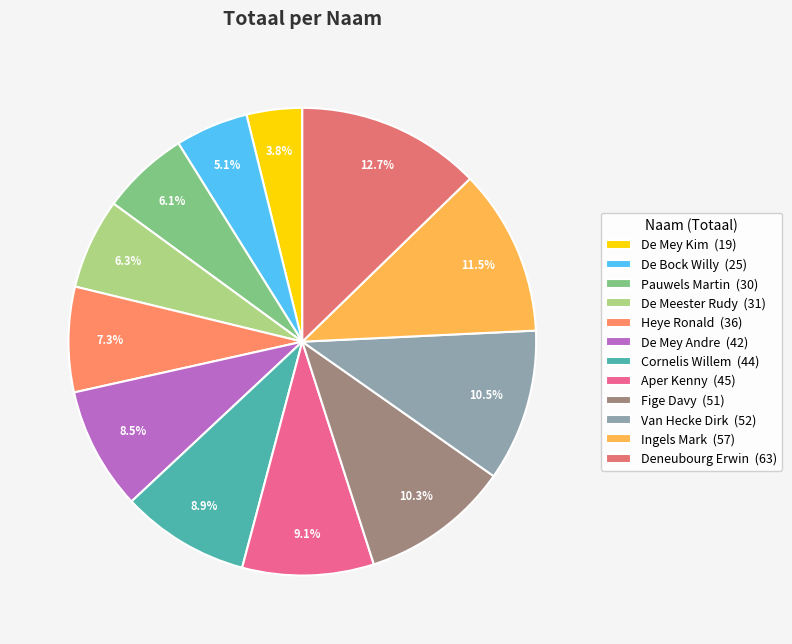

What is the change in value from Cornelis Willem to Van Hecke Dirk?

+8